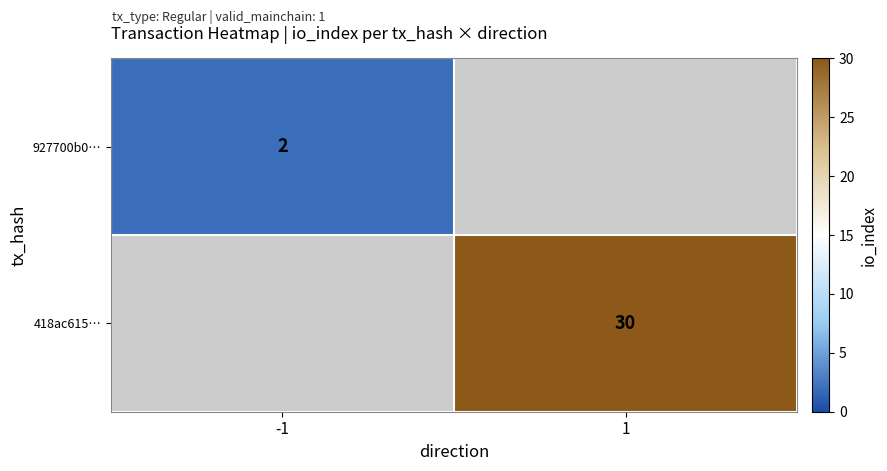

The 927700b0… series shows 2 at -1. True or false?

True